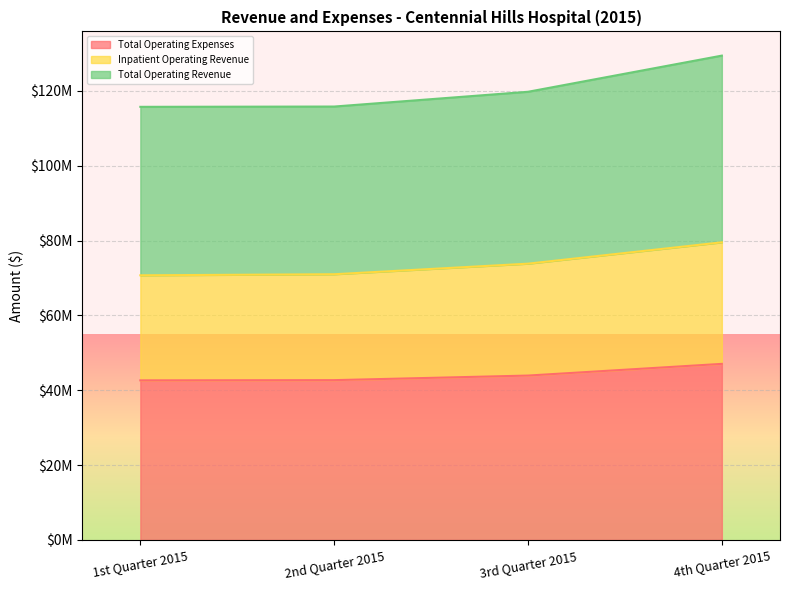

Reading right to left, list all the values displayed in this chart.

Total Operating Expenses: 47041486	43917617	42694046	42636484
Inpatient Operating Revenue: 79517444	73813995	70990698	70703846
Total Operating Revenue: 129403077	119738671	115795607	115717937